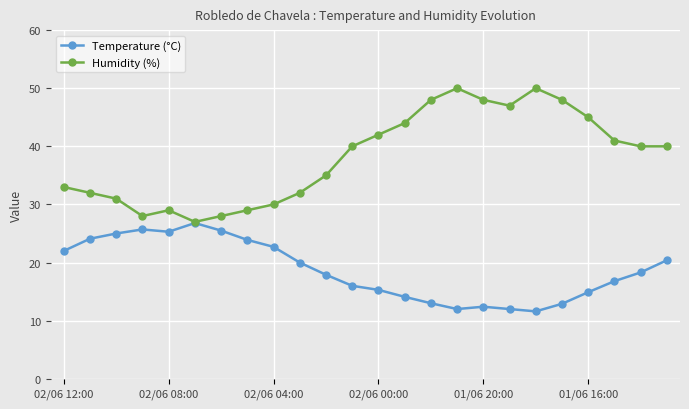

List the series in order of their overall mean, highest first.

Humidity (%), Temperature (°C)